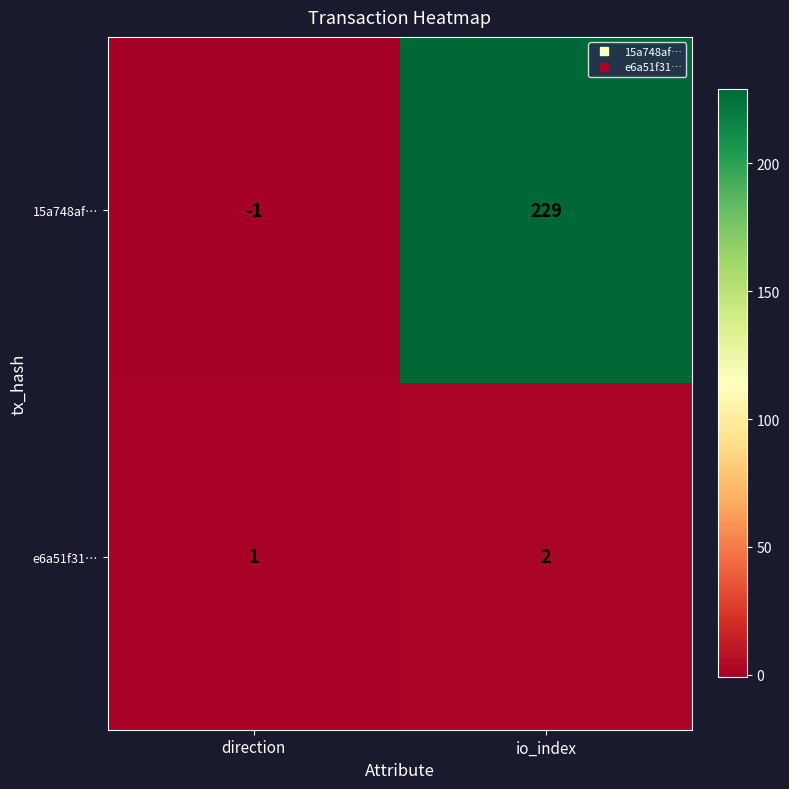

What is the spread (max minus min) of values at io_index?

227